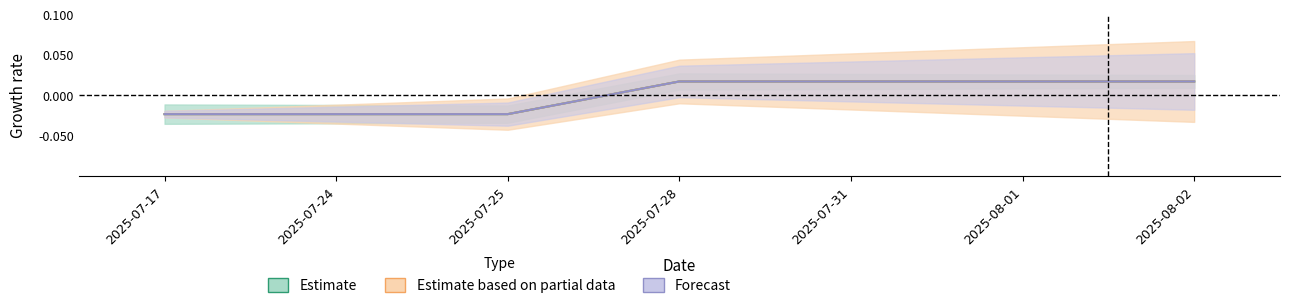

List the labels in order of Estimate value, smallest first.

2025-07-25, 2025-07-17, 2025-07-24, 2025-08-02, 2025-08-01, 2025-07-31, 2025-07-28